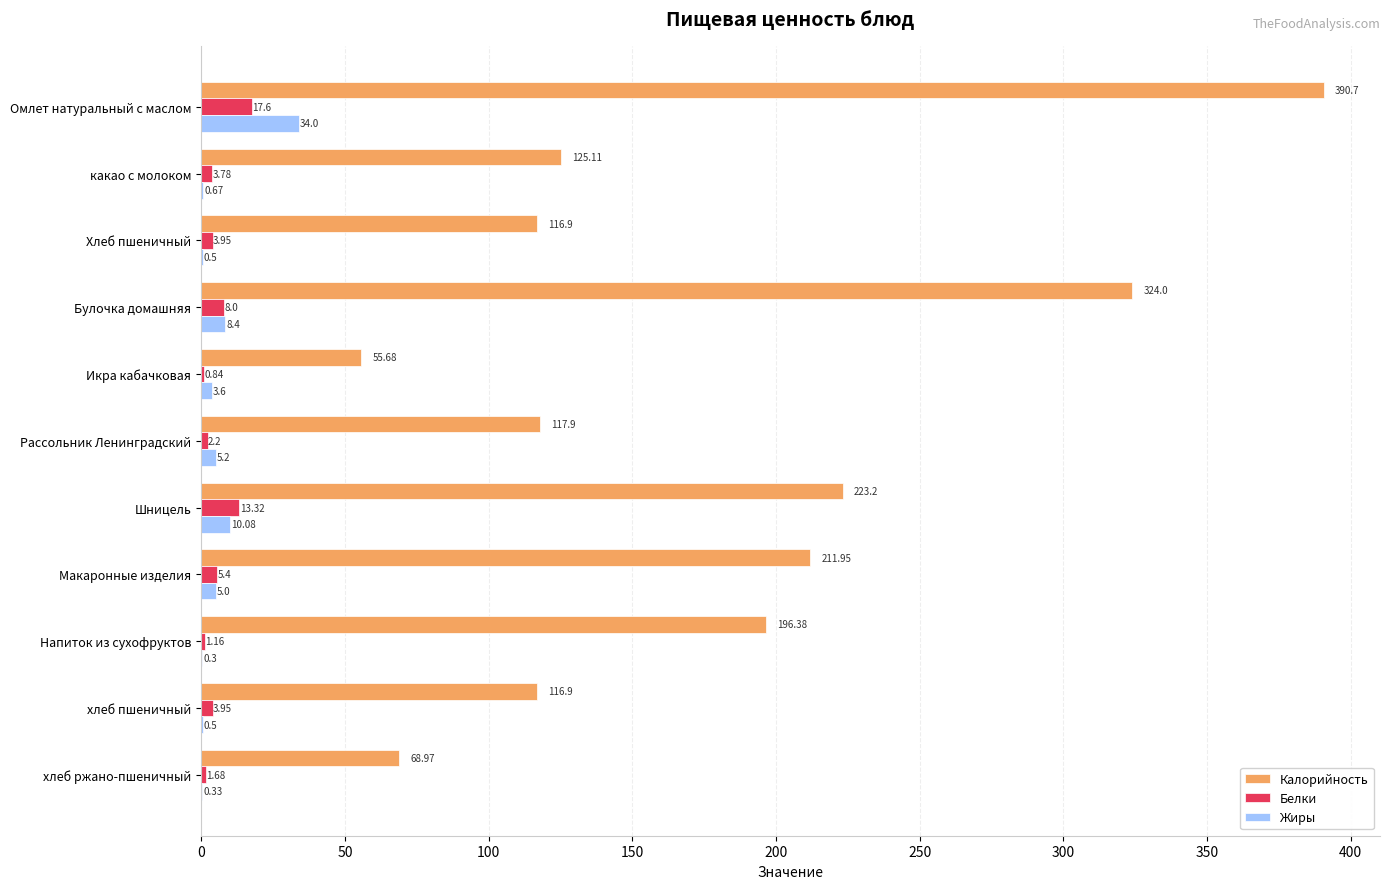

Which series has the largest total across all categories?

Калорийность